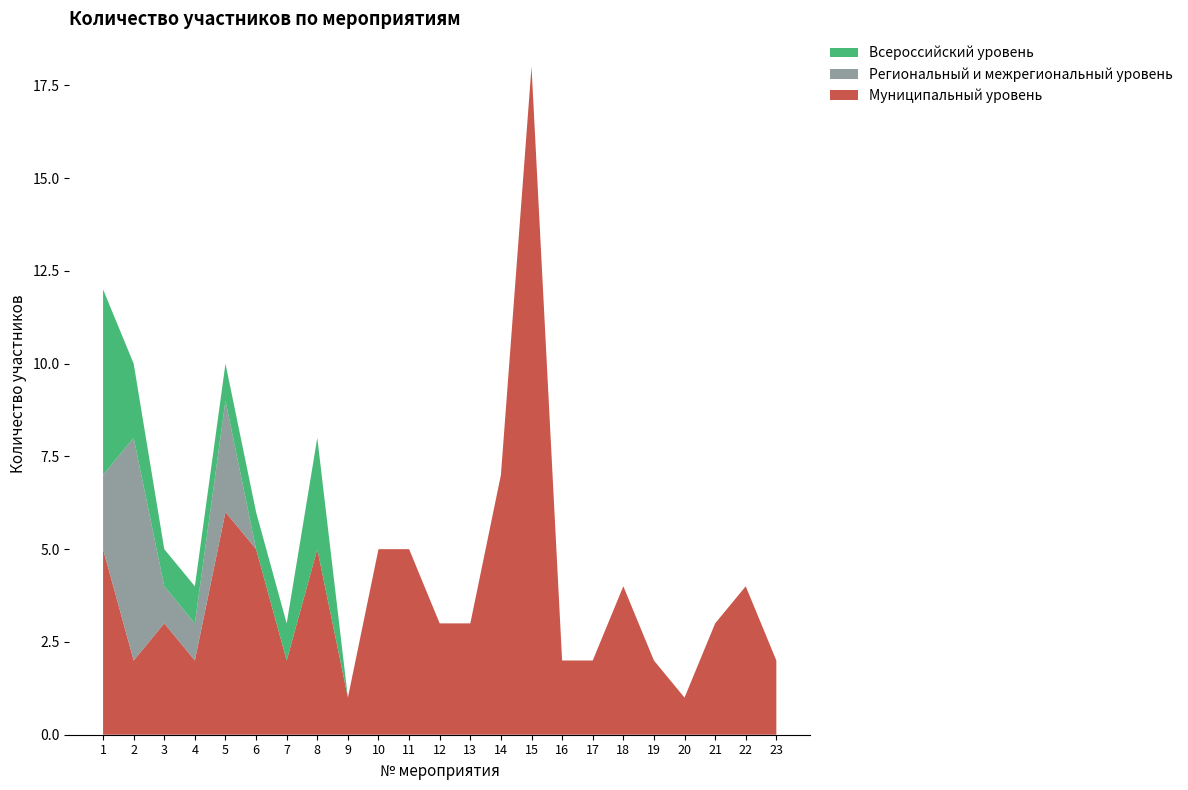

Reading left to right, what are all the values shown in this chart?

Муниципальный уровень: 5	2	3	2	6	5	2	5	1	5	5	3	3	7	18	2	2	4	2	1	3	4	2
Региональный и межрегиональный уровень: 2	6	1	1	3	0	0	0	0	0	0	0	0	0	0	0	0	0	0	0	0	0	0
Всероссийский уровень: 5	2	1	1	1	1	1	3	0	0	0	0	0	0	0	0	0	0	0	0	0	0	0